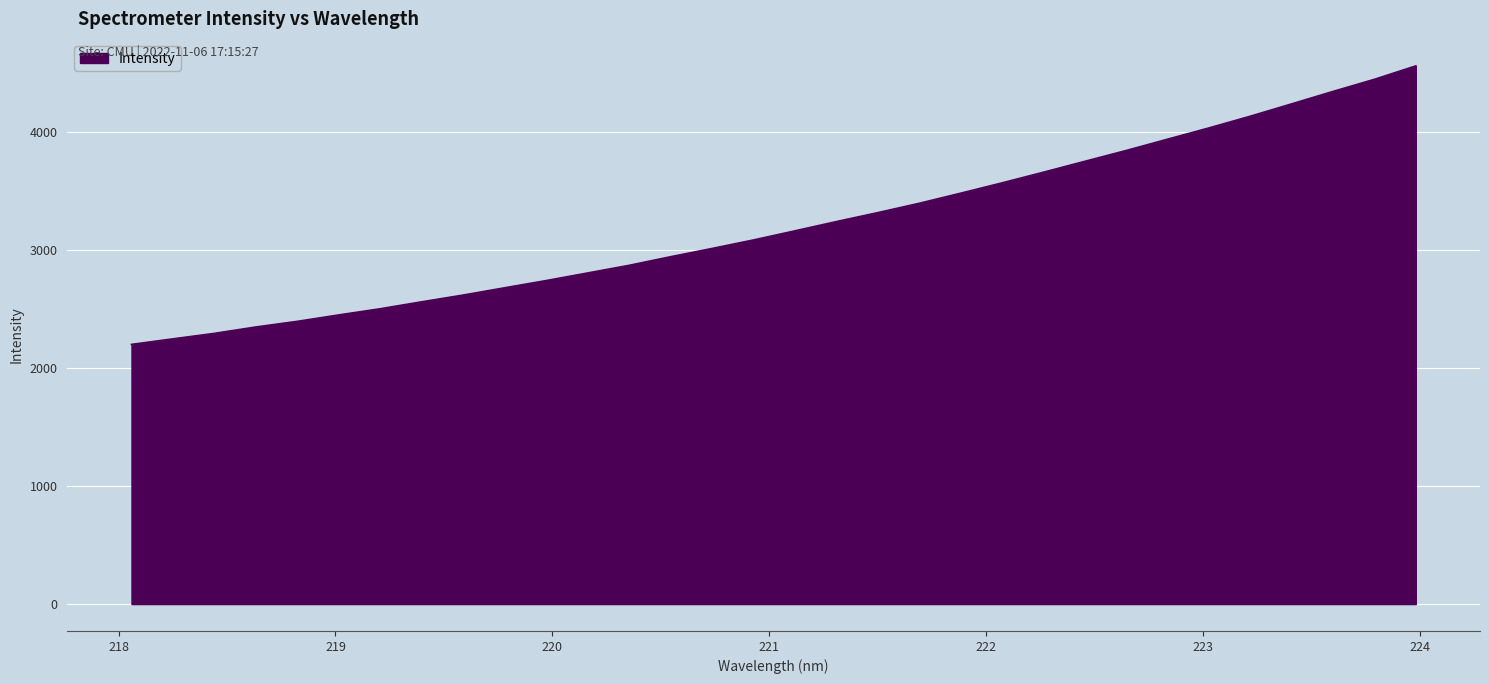

What is the difference between the maximum and minimum values?

2359.9